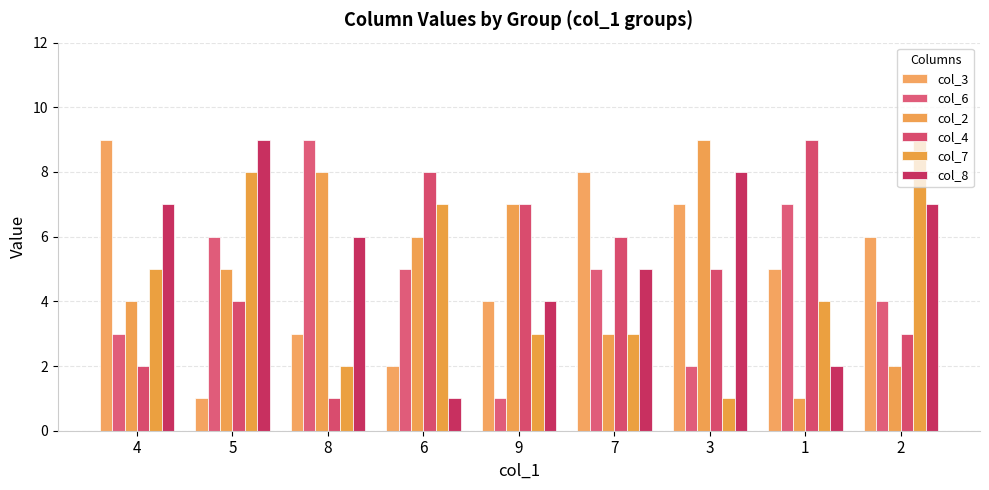

Count the col_6 values in the range 3 to 6.

5